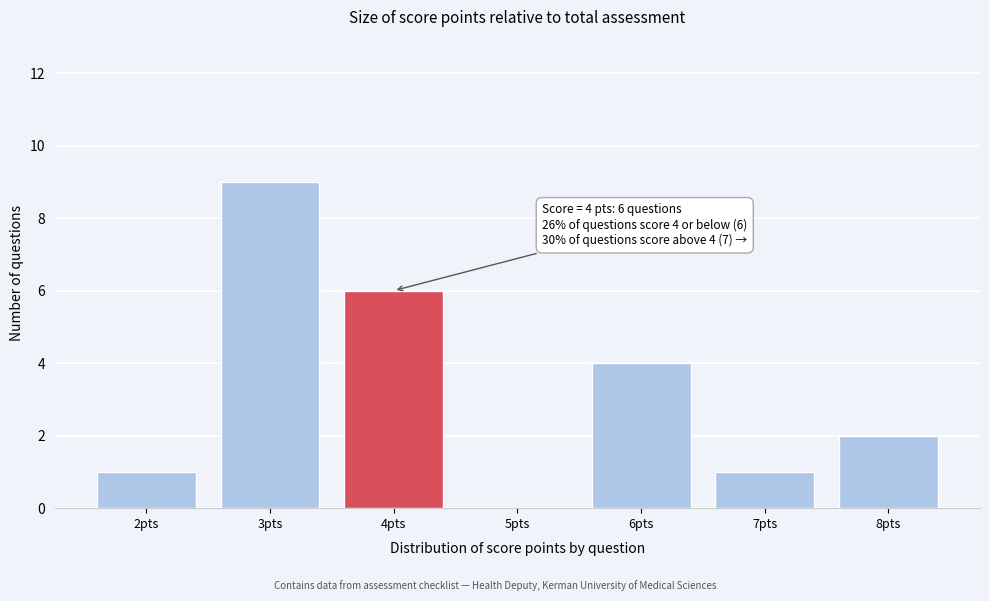

Reading left to right, extract all data points from this chart.

2pts=1	3pts=9	4pts=6	5pts=0	6pts=4	7pts=1	8pts=2